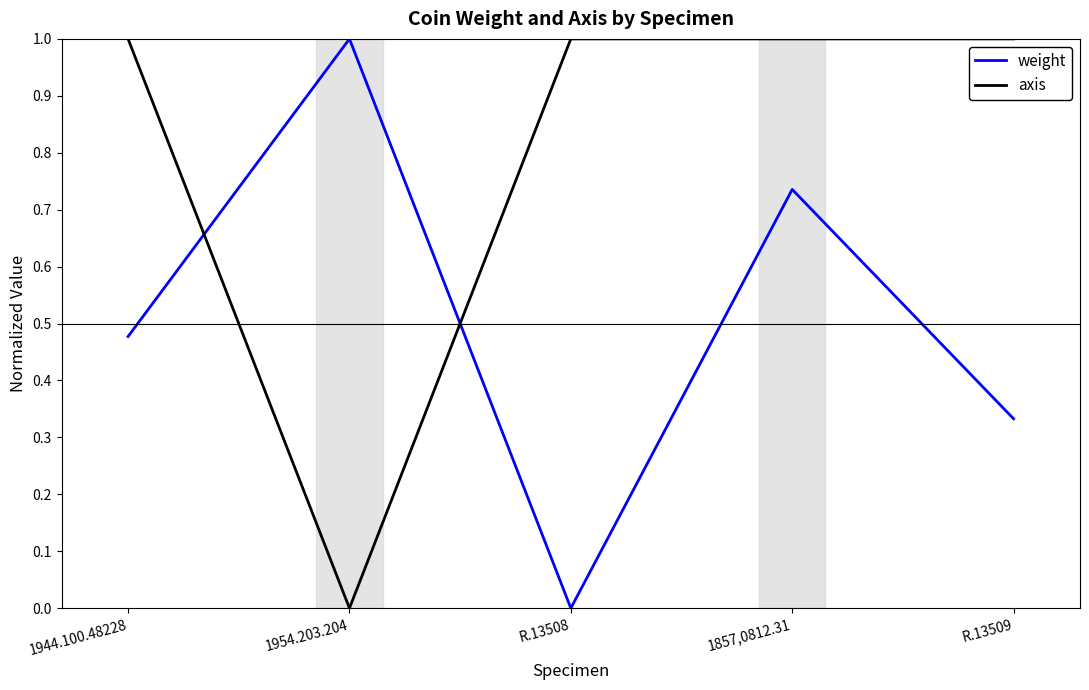

What is the sum of all weight values?

2.5